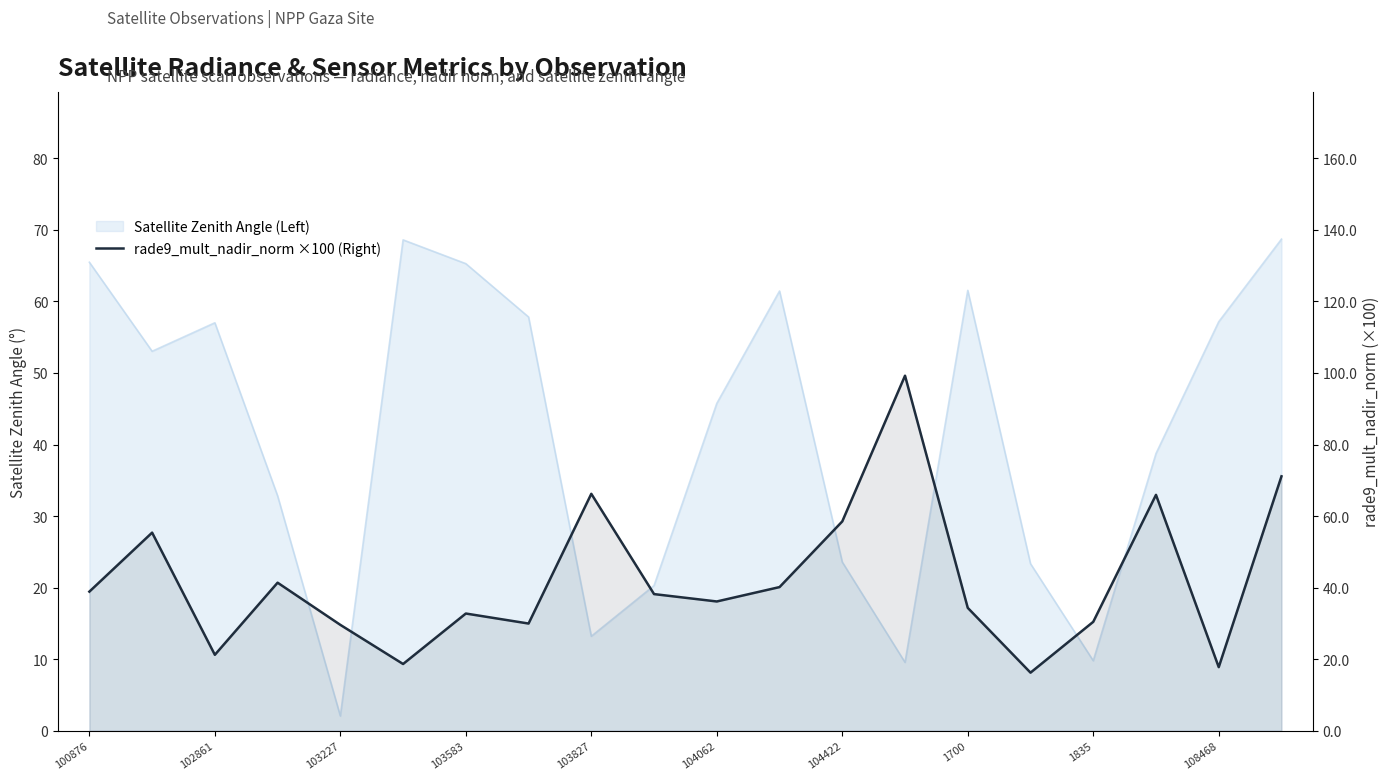

Where is the first local minimum?

102861